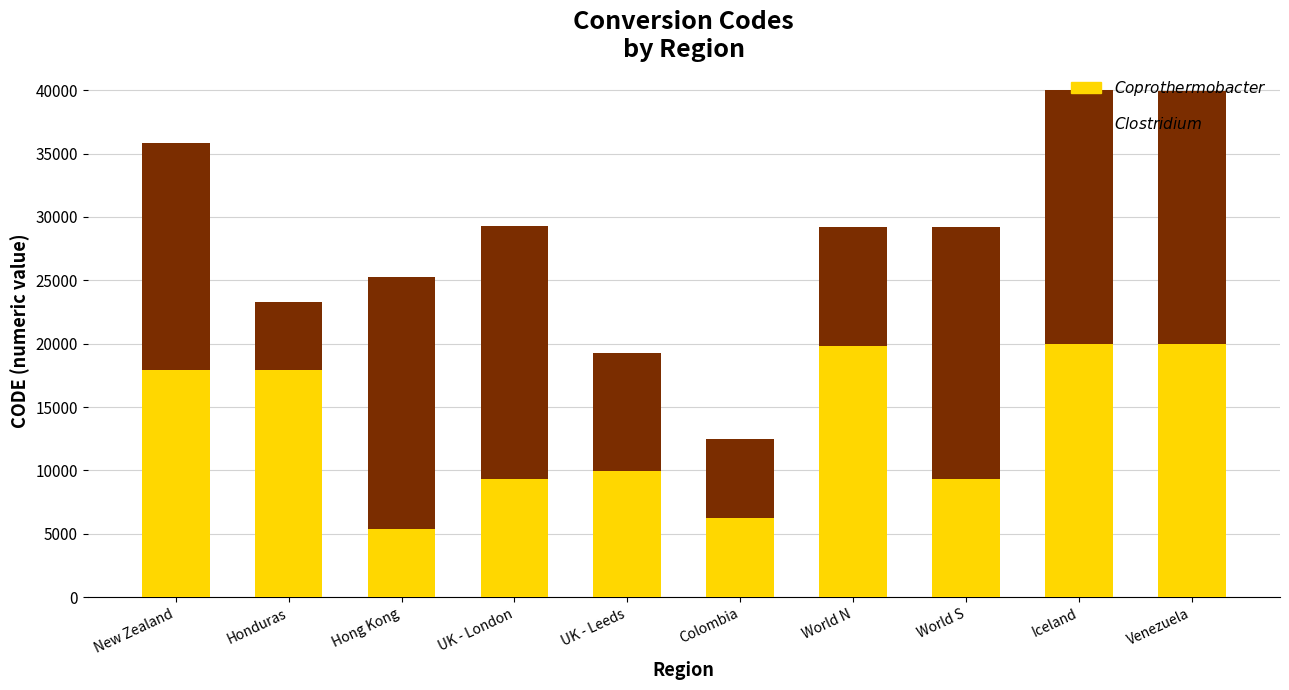

What is the total value across all series at World N?

29193